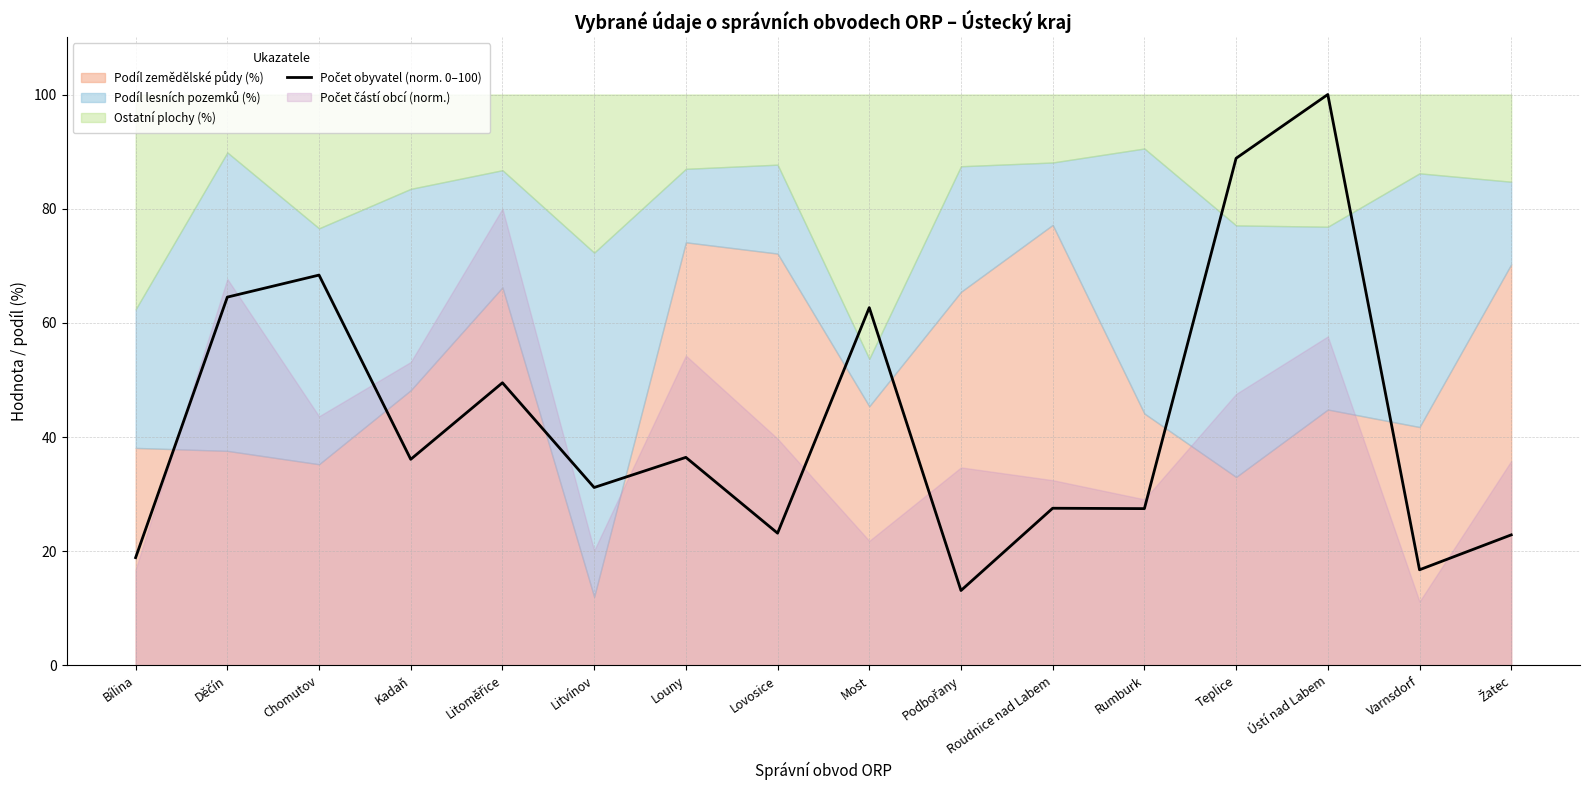

True or false: there are more than 0 points higher than both neighbors.

True